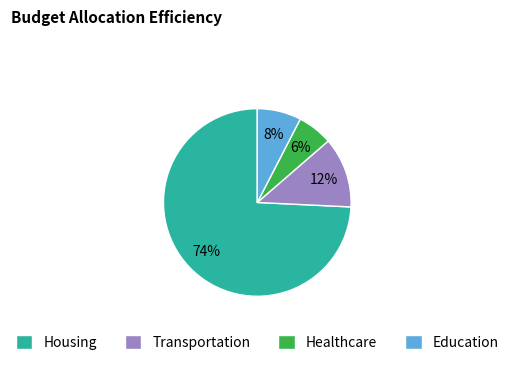

Which slice is the smallest?

Healthcare